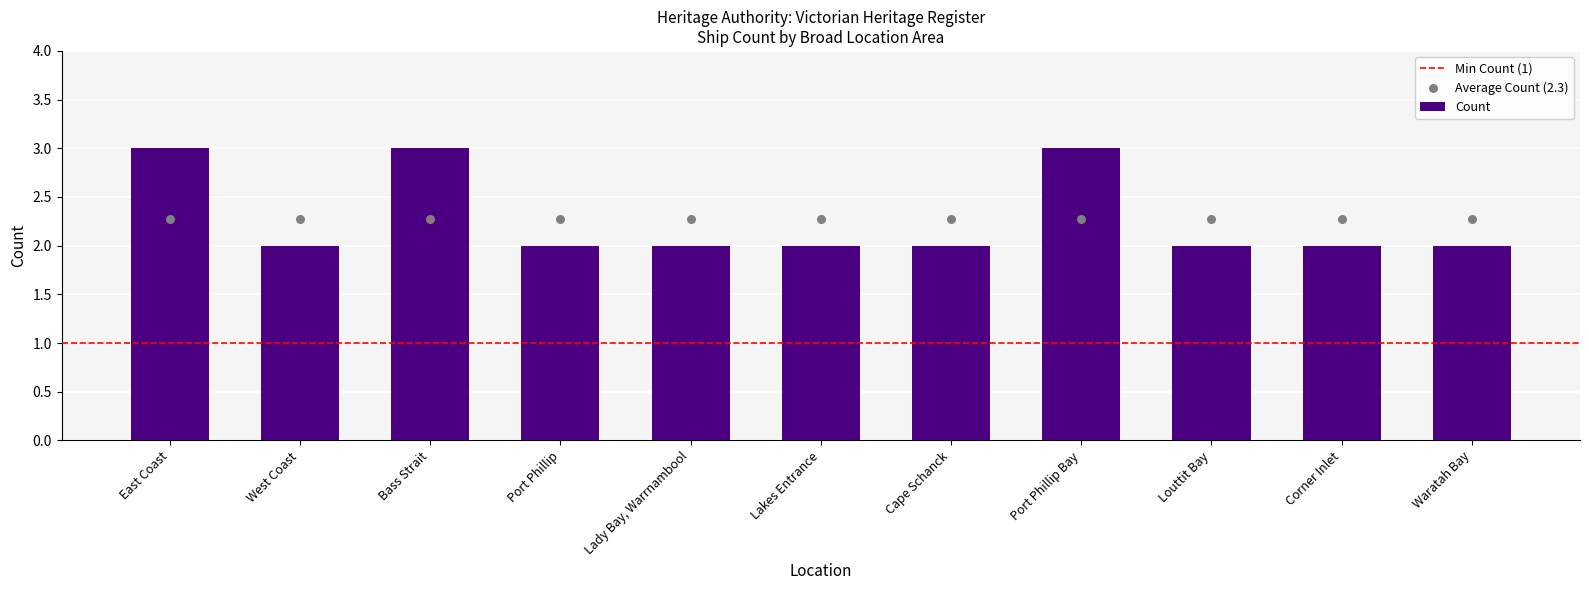

What is the change in value from Bass Strait to Cape Schanck?

-1